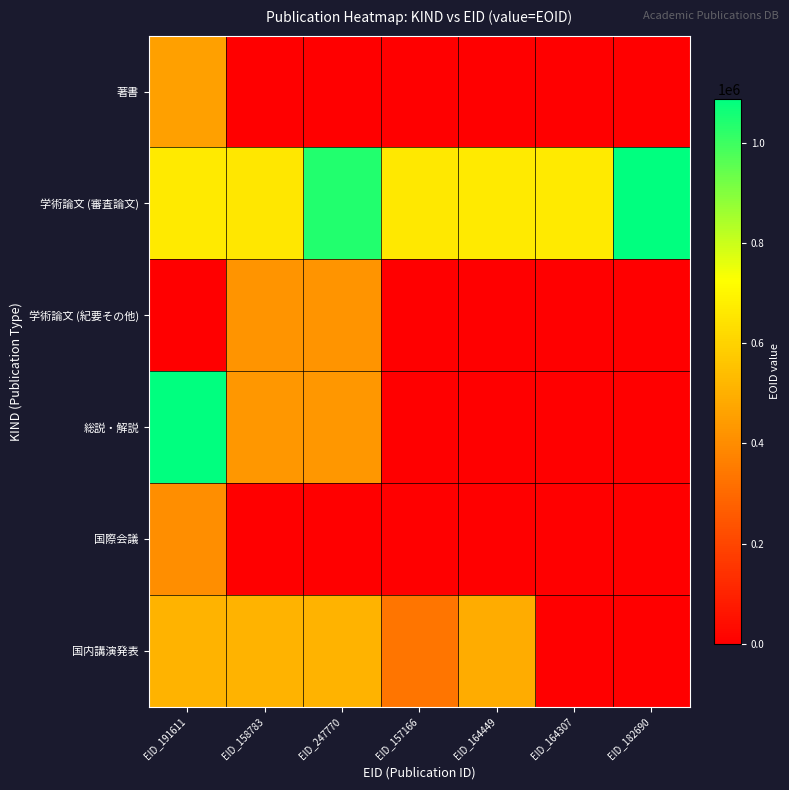

List the series in order of their peak value, lowest first.

国際会議, 学術論文 (紀要その他), 著書, 国内講演発表, 総説・解説, 学術論文 (審査論文)